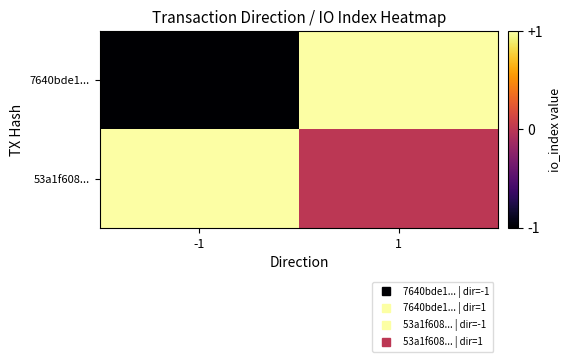

Which series has the largest range (max minus min)?

7640bde1...